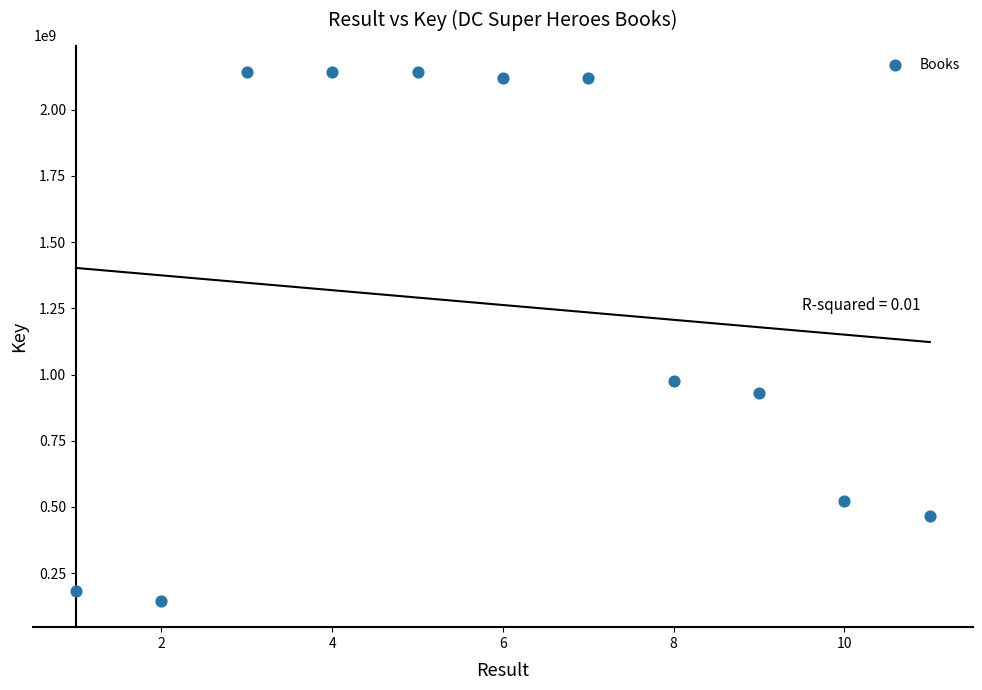

What Y value in the scatter plot is closest to 1144096658?

976889229